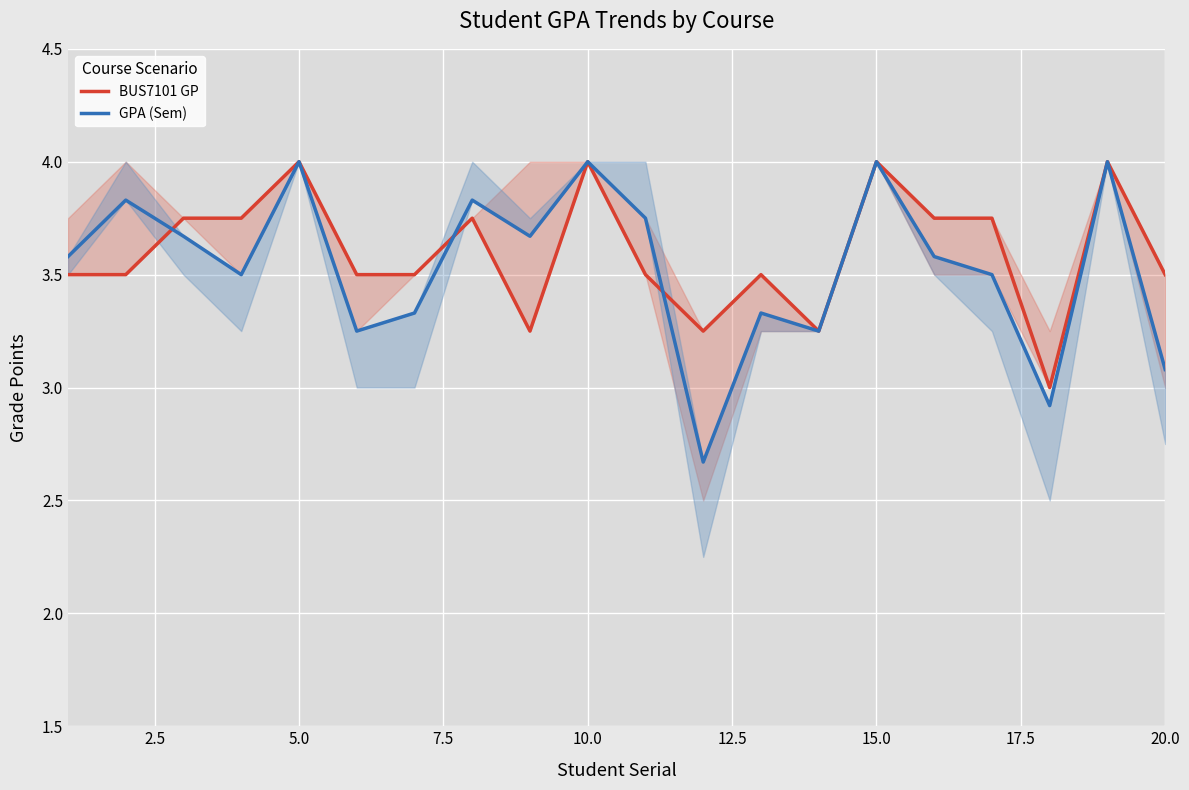

At which label does GPA (Sem) reach its peak?

5.0